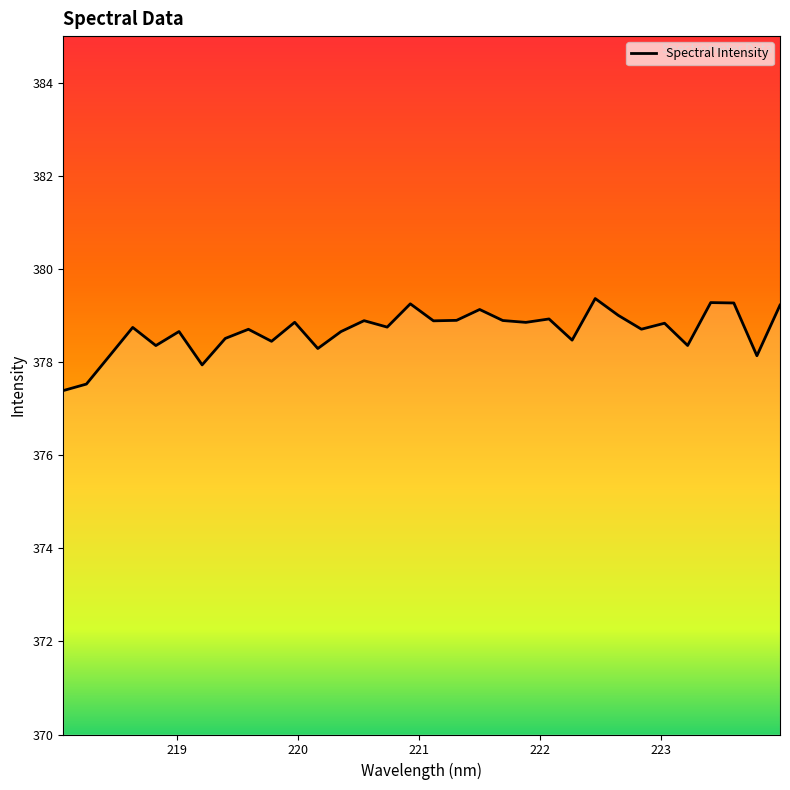

What is the value of the 25th point from the left?

379.0